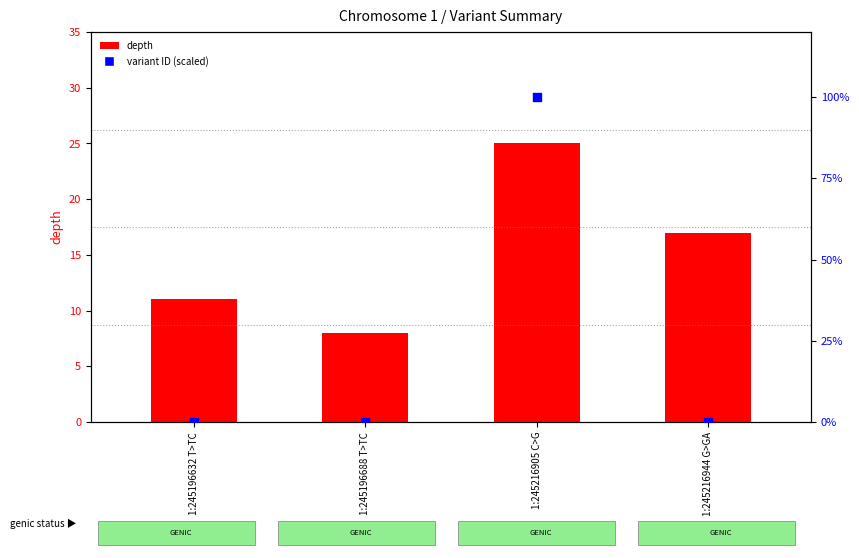

Which series reaches the minimum Y coordinate?

variant ID (scaled)